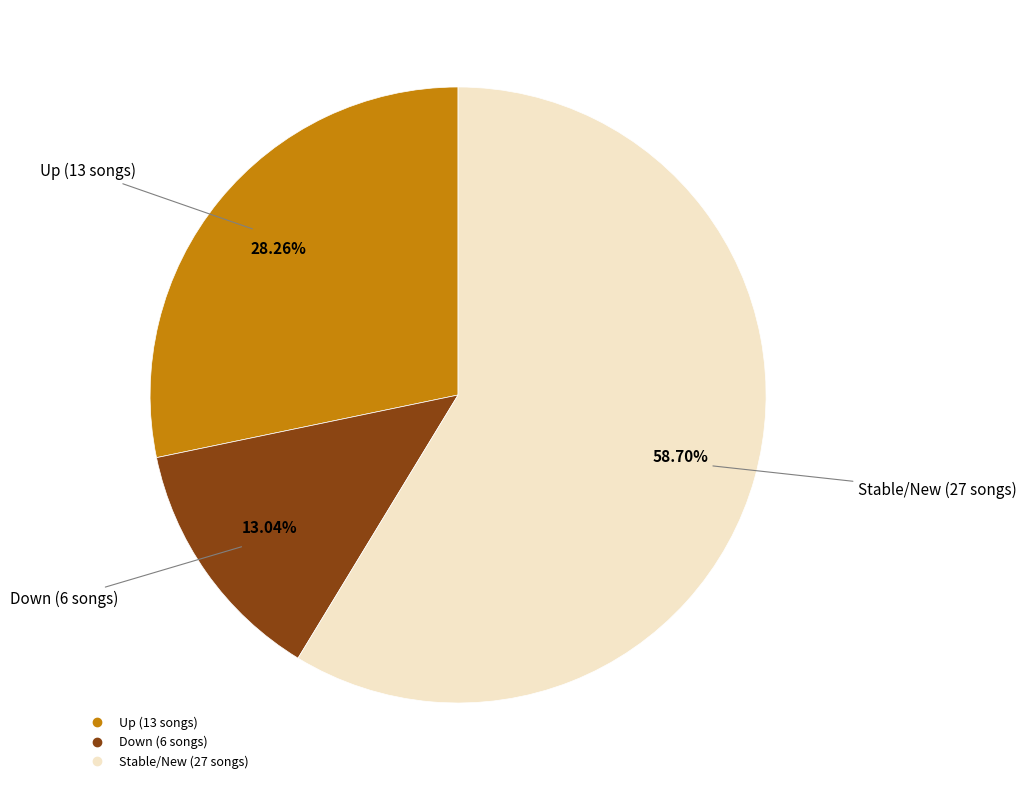

Is there a majority slice in this chart?

Yes